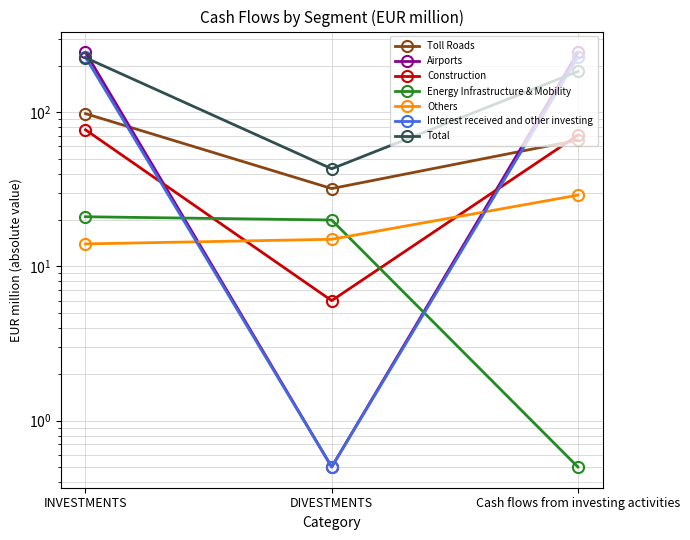

What is the label of the 2nd point from the right?

DIVESTMENTS